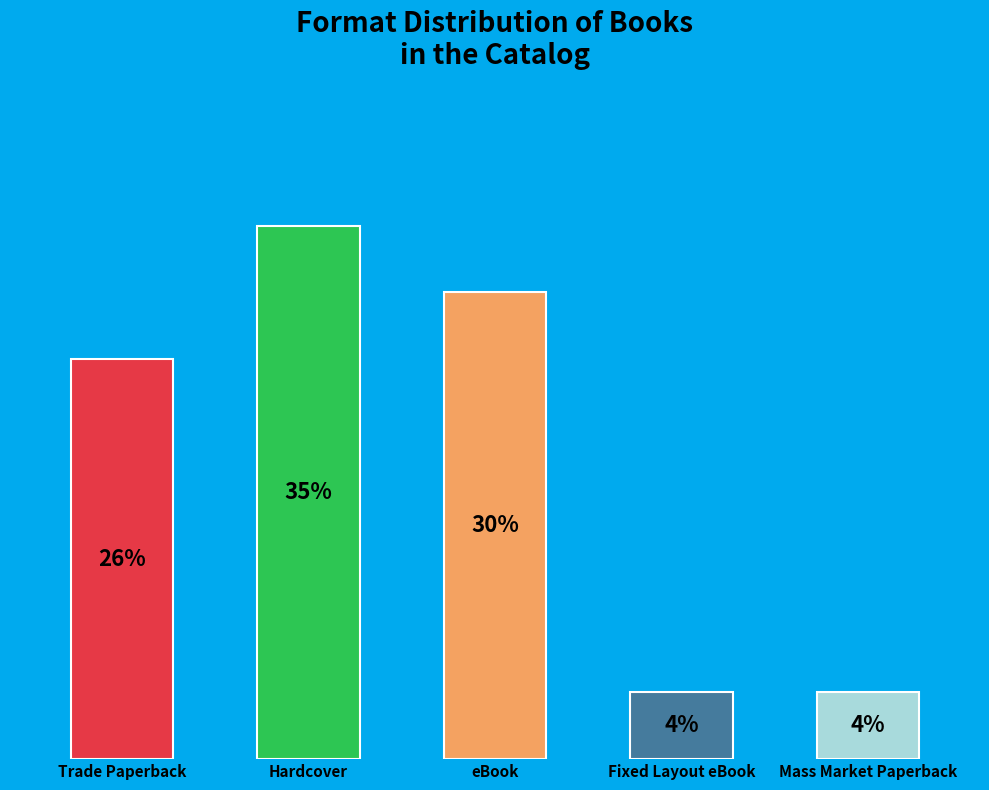

Which slice is the smallest?

Fixed Layout eBook